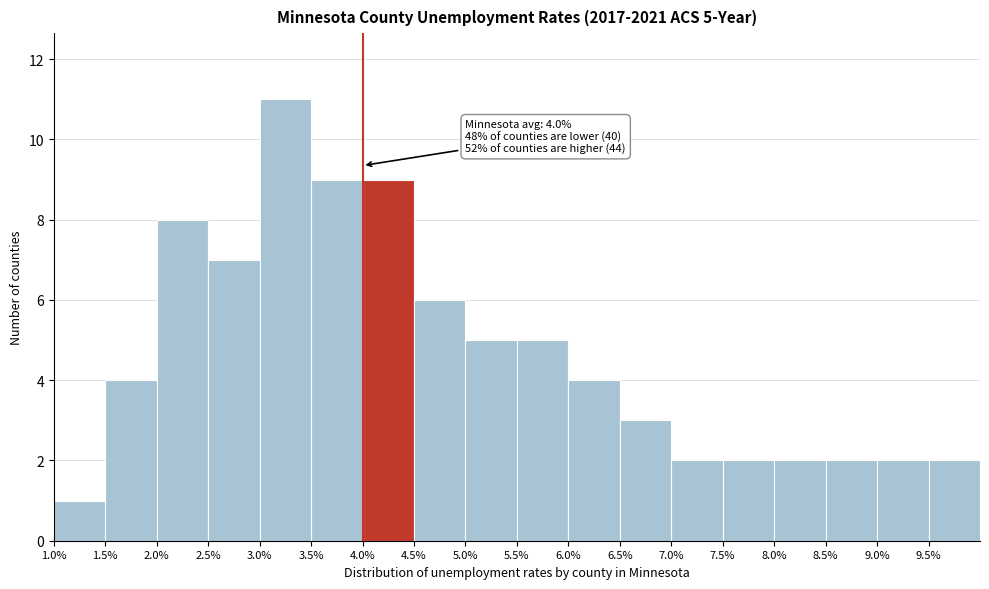

Which range on the x-axis has the tallest bar?

3.0 to 3.5